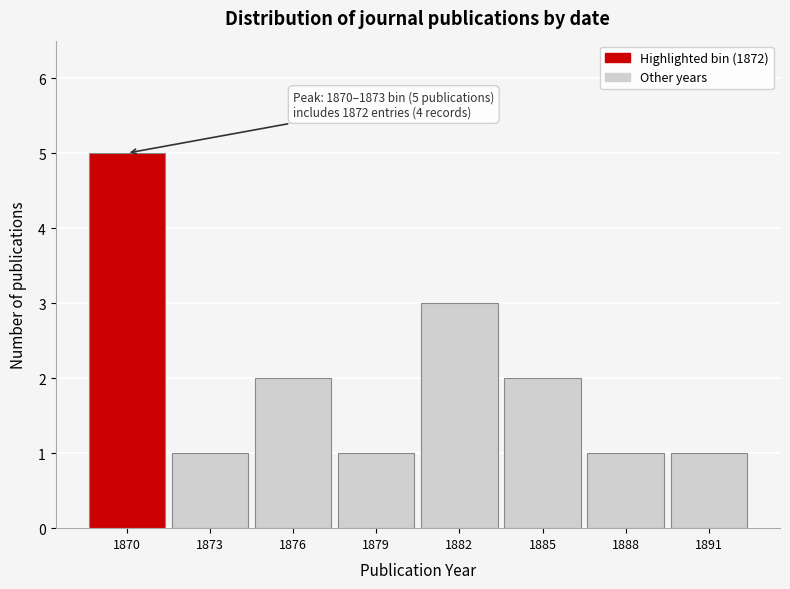

Reading left to right, extract all data points from this chart.

5	1	2	1	3	2	1	1